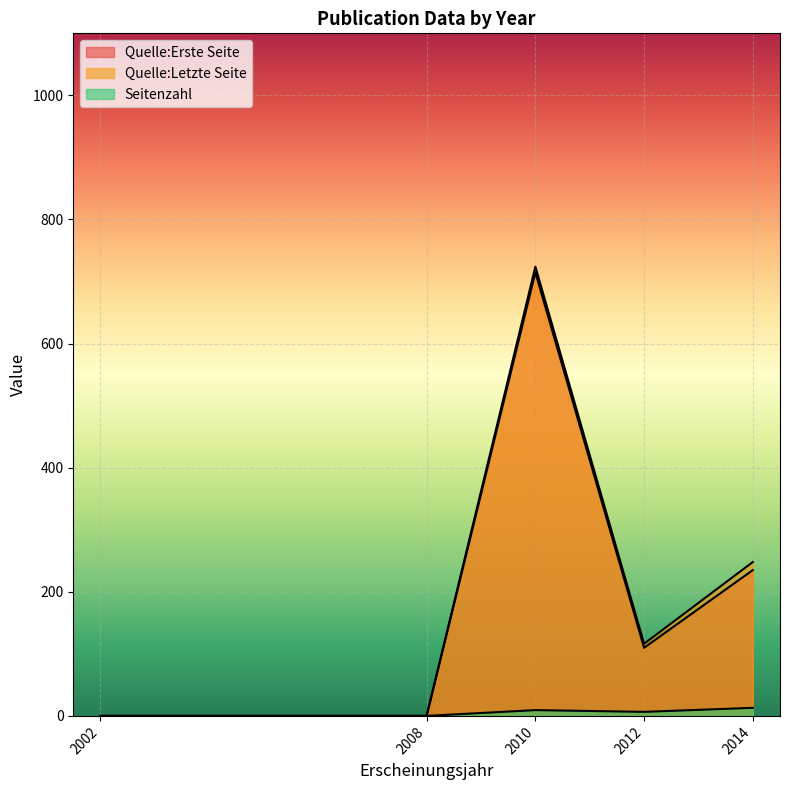

Which series has the widest spread of values?

Quelle:Letzte Seite